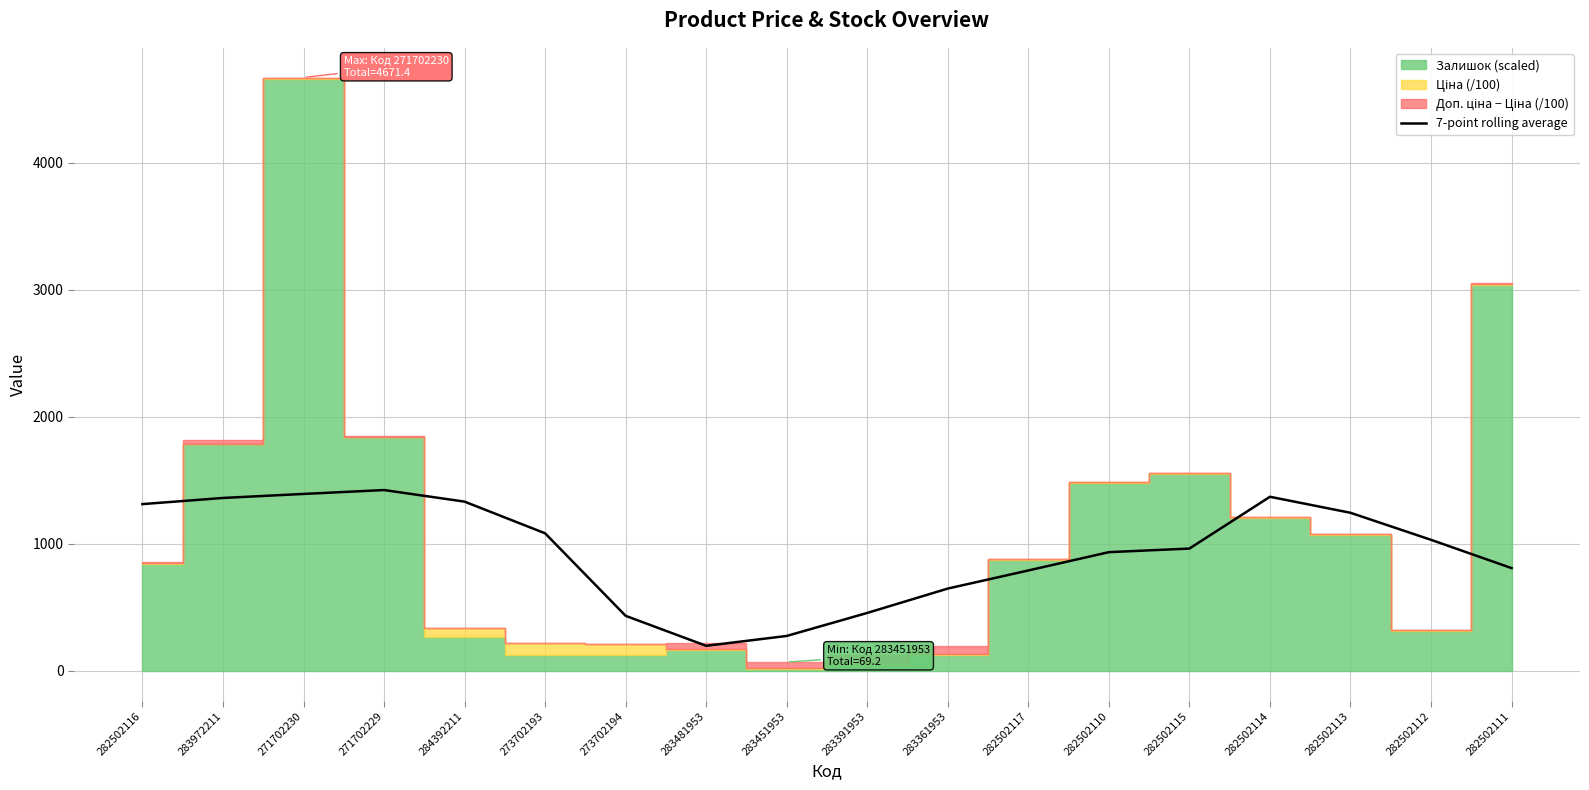

Does the chart display data point markers on the line(s)?

No